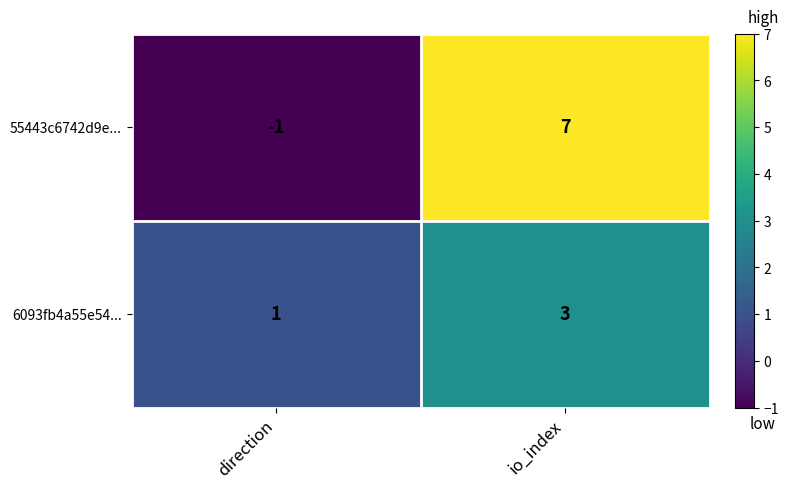

At which category does the chart reach its minimum across all series?

direction